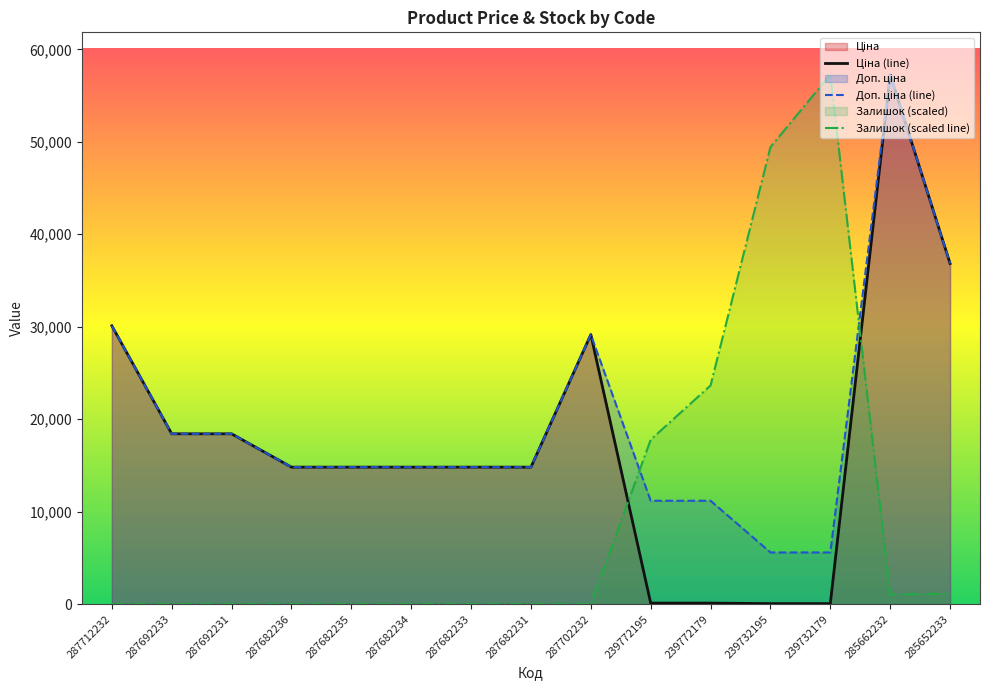

Between 287682235 and 287682231, which is larger?

287682235